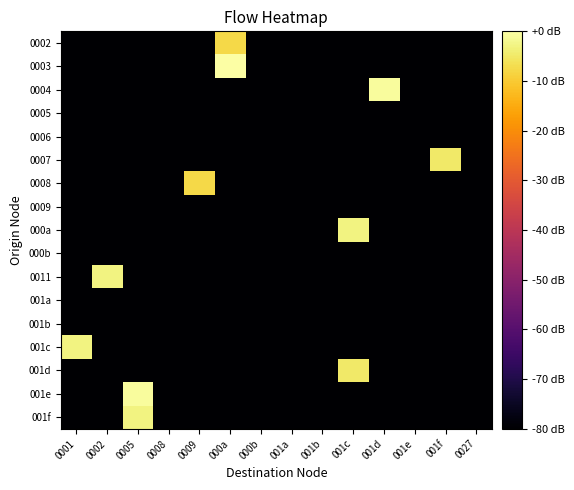

List the series in order of their peak value, lowest first.

0005, 0006, 0009, 000b, 001a, 001b, 0002, 0008, 0007, 001d, 000a, 0011, 001c, 001f, 0004, 001e, 0003